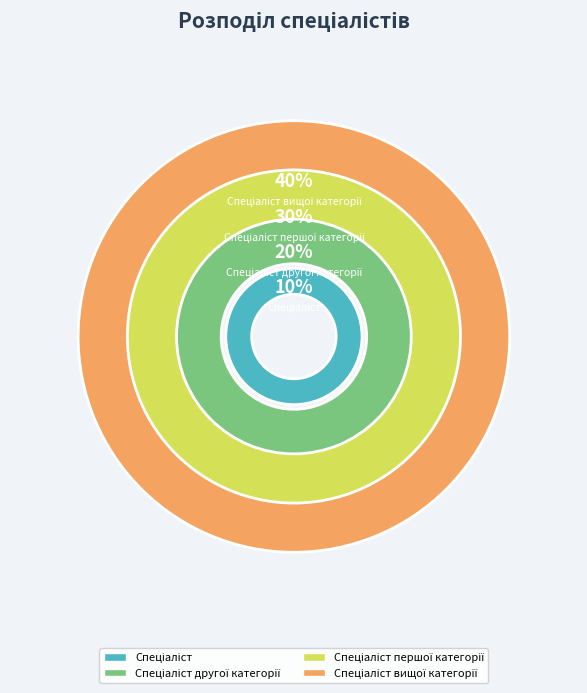

To the nearest percent, what is the combined percentage of Спеціаліст and Спеціаліст вищої категорії?

50%